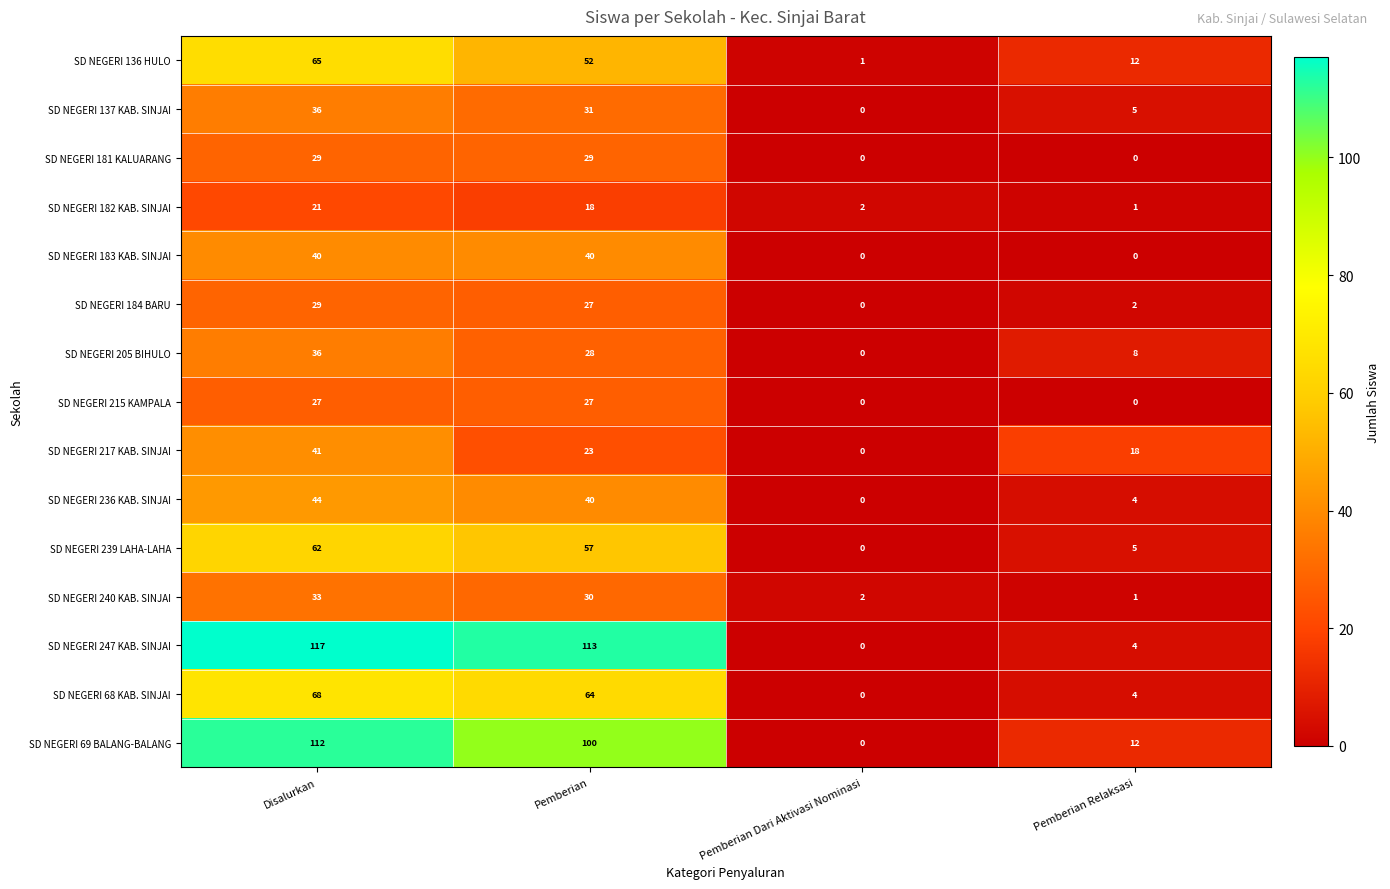

Rank the categories by SD NEGERI 236 KAB. SINJAI value from highest to lowest.

Disalurkan, Pemberian, Pemberian Relaksasi, Pemberian Dari Aktivasi Nominasi